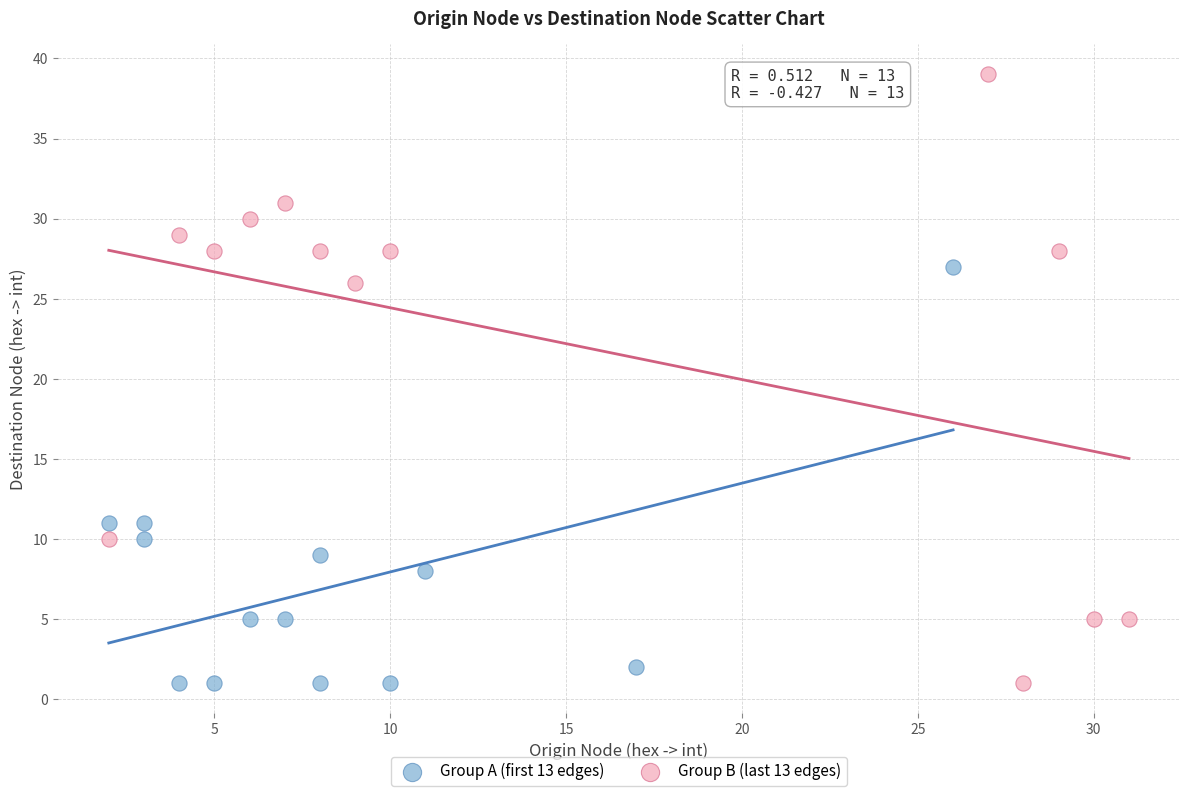

What are all the series names shown in the legend?

Group A (first 13 edges), Group B (last 13 edges)